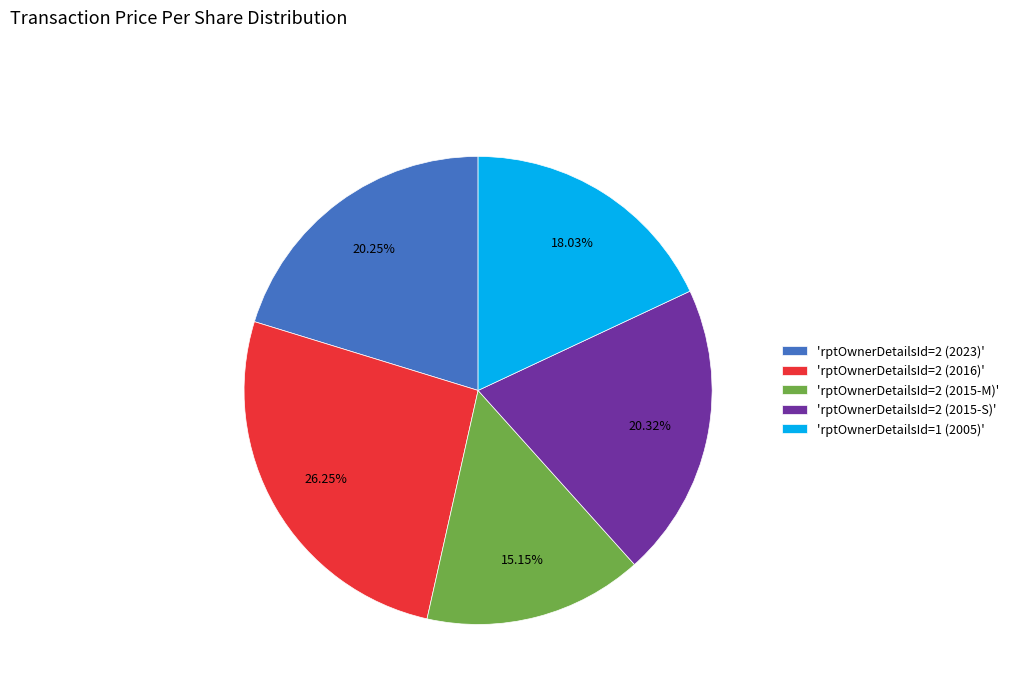

Is there any slice that represents more than half of the pie?

No